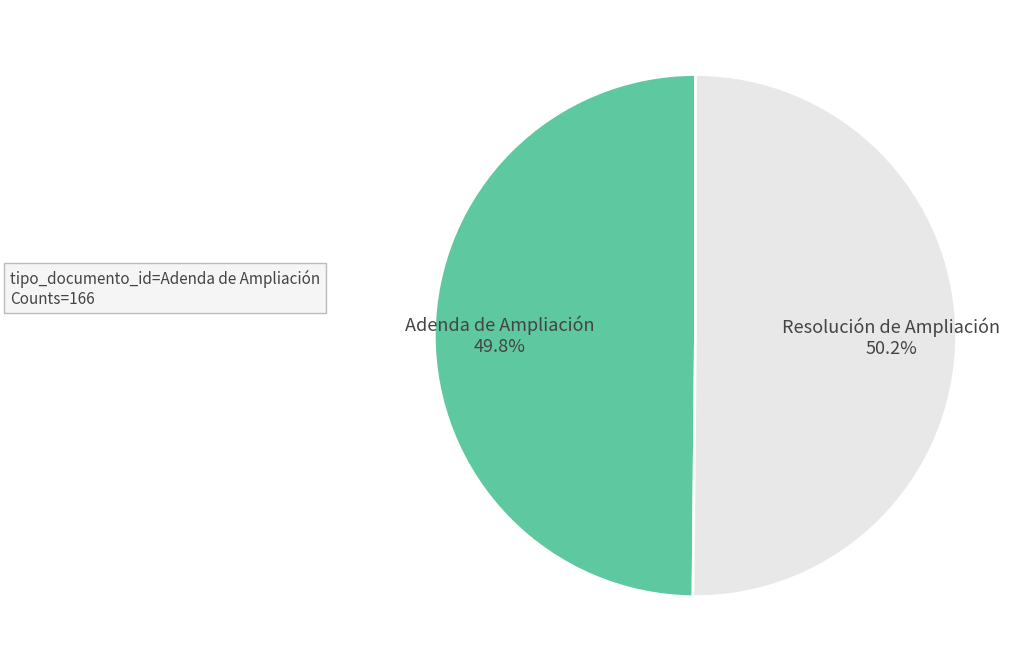

Does any single category account for the majority?

Yes